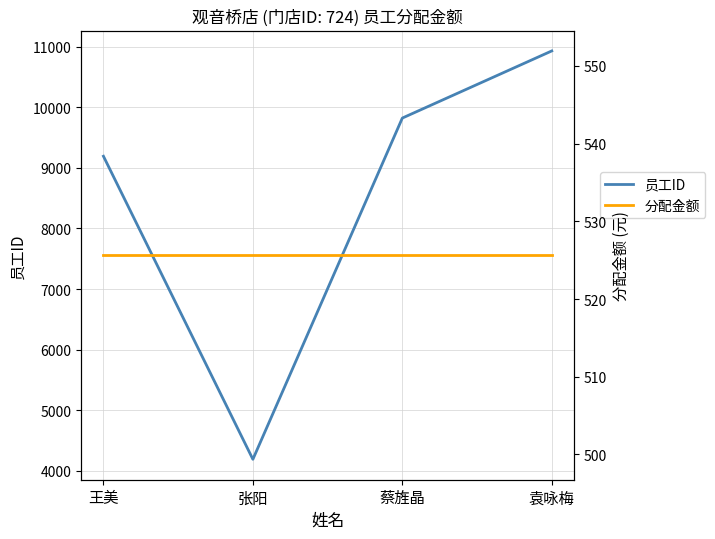

Which series has the largest total across all categories?

员工ID